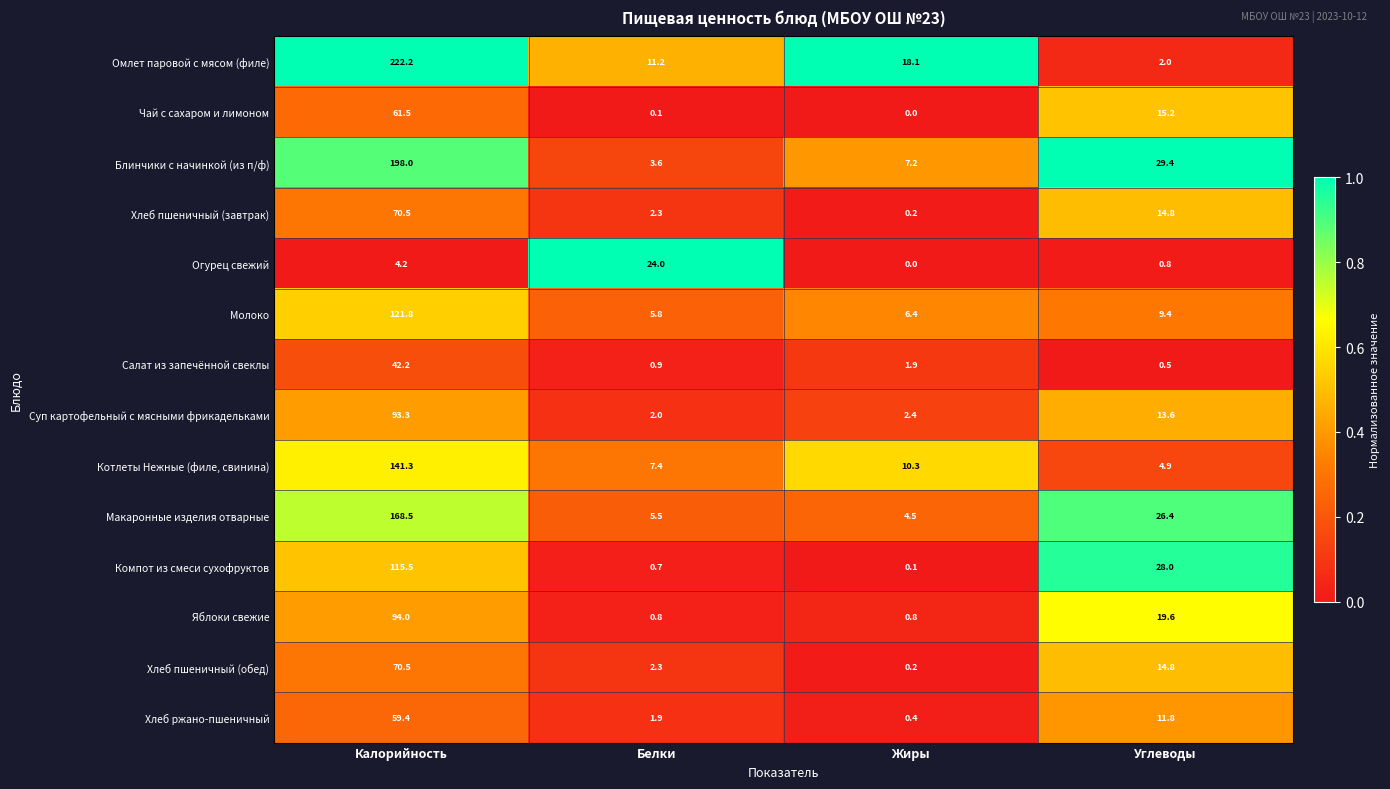

Count the number of data series in this chart.

14